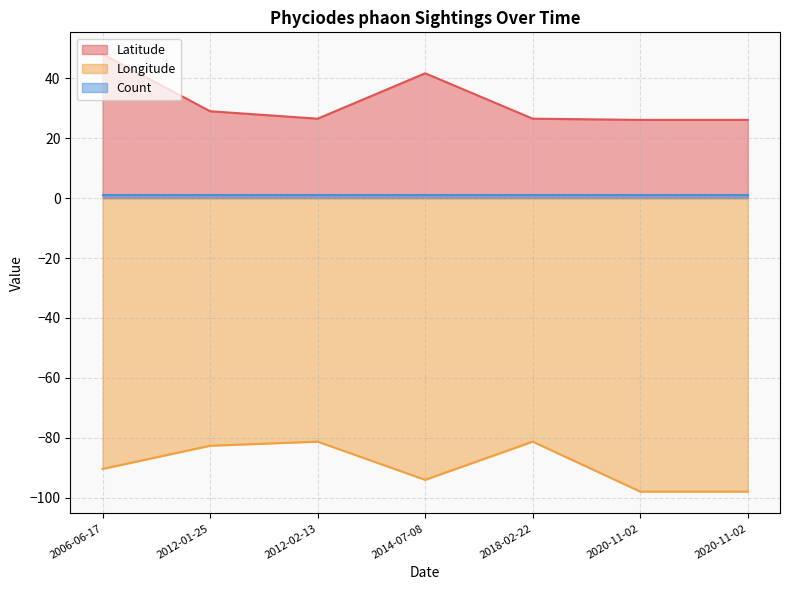

Count the number of categories in the chart.

7